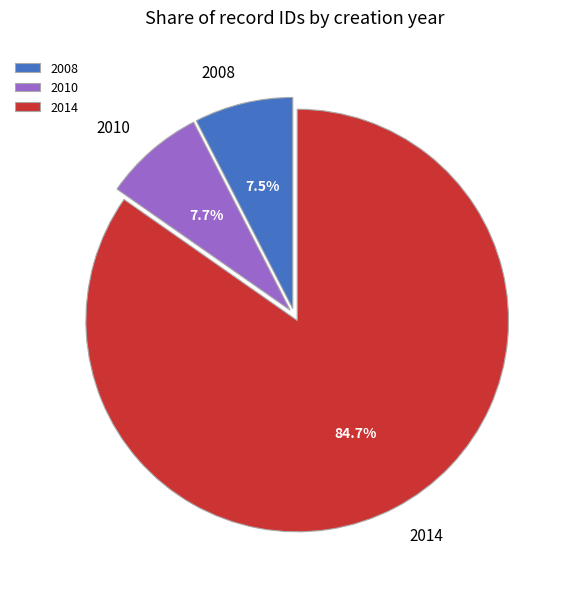

Is the sum of 2014 and 2008 greater than half?

Yes